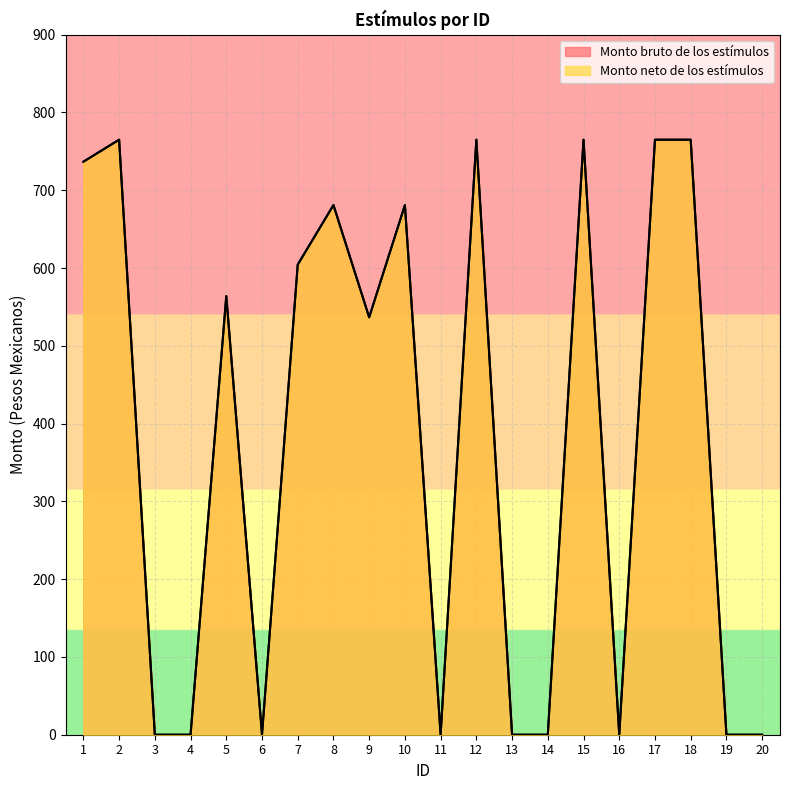

Which series has the largest range (max minus min)?

Monto bruto de los estímulos